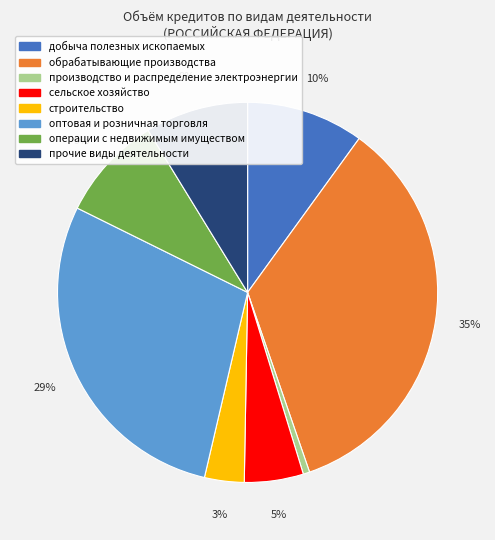

What is the smallest slice in the pie chart?

производство и распределение электроэнергии